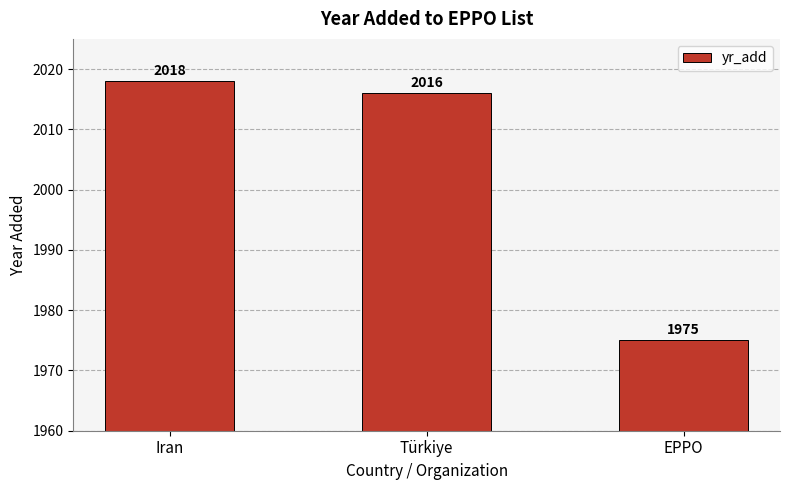

Reading right to left, transcribe all the data shown in this chart.

EPPO=1975	Türkiye=2016	Iran=2018